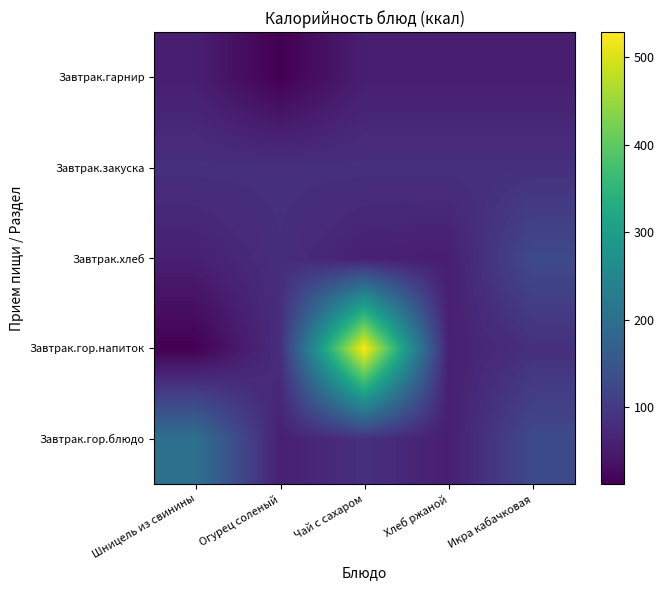

Reading left to right, transcribe all the data shown in this chart.

Завтрак.гор.блюдо: Шницель из свинины=202	Огурец соленый=58	Чай с сахаром=83	Хлеб ржаной=55	Икра кабачковая=128
Завтрак.гор.напиток: Шницель из свинины=12	Огурец соленый=80	Чай с сахаром=529	Хлеб ржаной=58	Икра кабачковая=83
Завтрак.хлеб: Шницель из свинины=58	Огурец соленый=80	Чай с сахаром=58	Хлеб ржаной=55	Икра кабачковая=128
Завтрак.закуска: Шницель из свинины=83	Огурец соленый=83	Чай с сахаром=83	Хлеб ржаной=83	Икра кабачковая=83
Завтрак.гарнир: Шницель из свинины=55	Огурец соленый=12	Чай с сахаром=55	Хлеб ржаной=55	Икра кабачковая=55